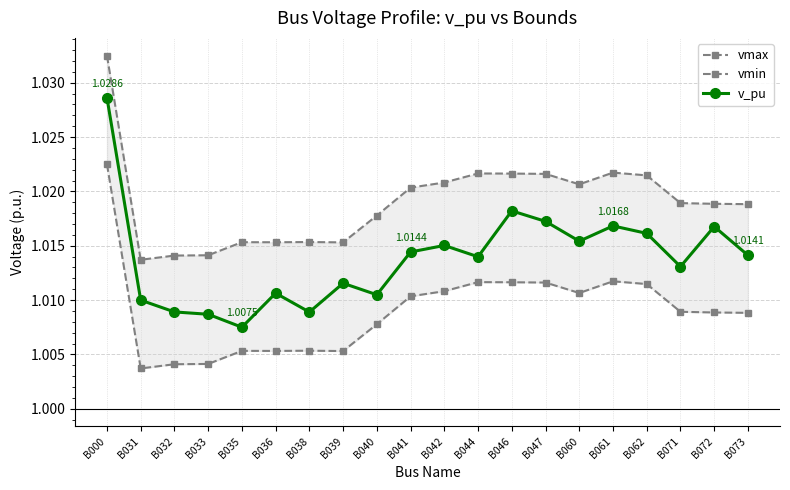

Does the chart have visible grid lines?

Yes